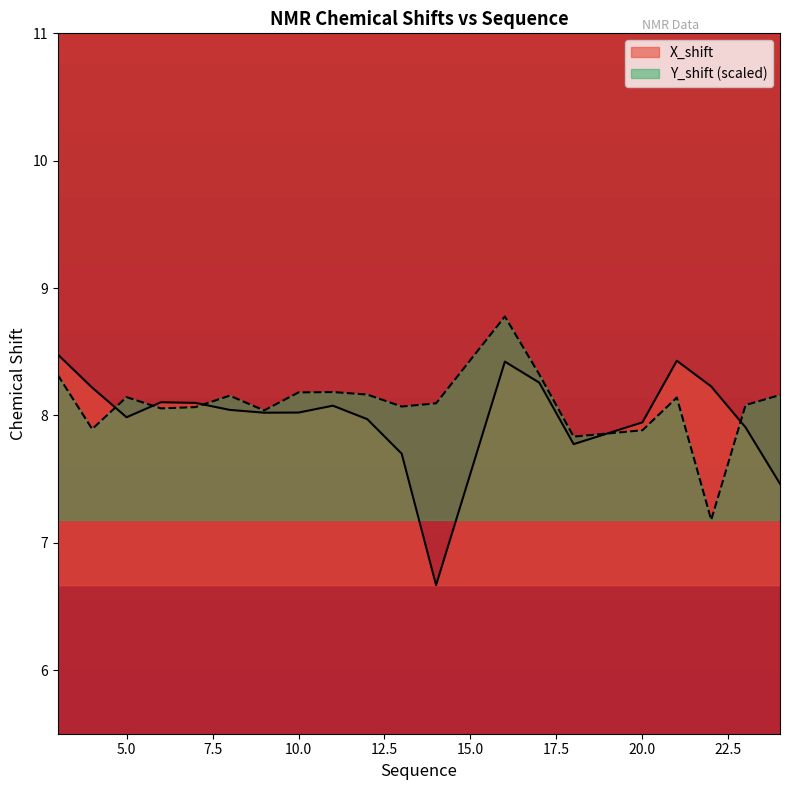

True or false: X_shift has more than 1 interior local peaks.

True